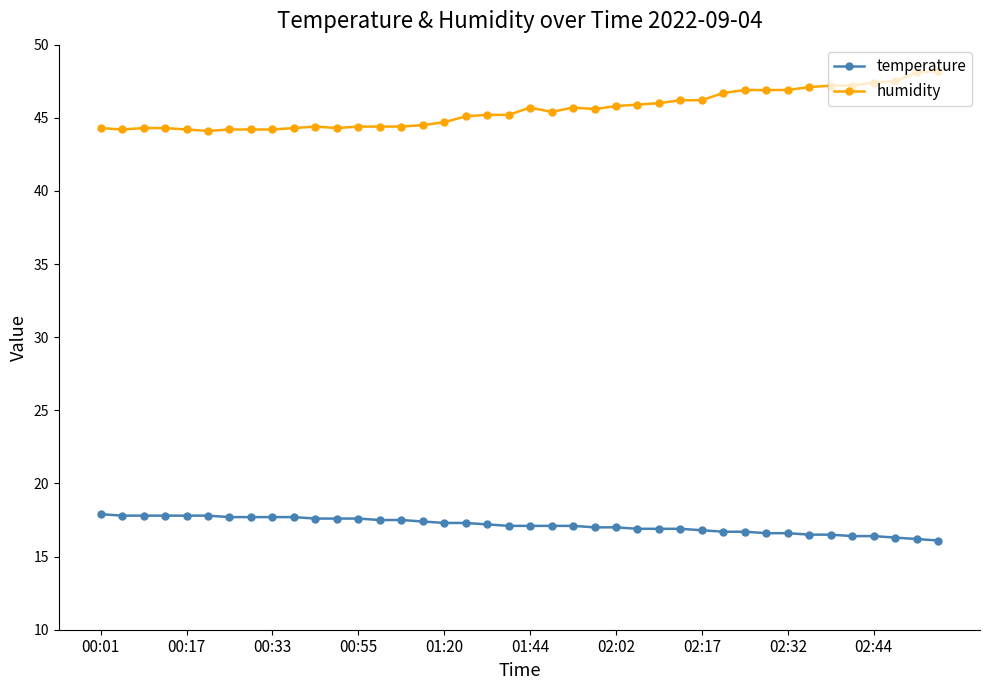

True or false: humidity has more than 1 interior local peaks.

True